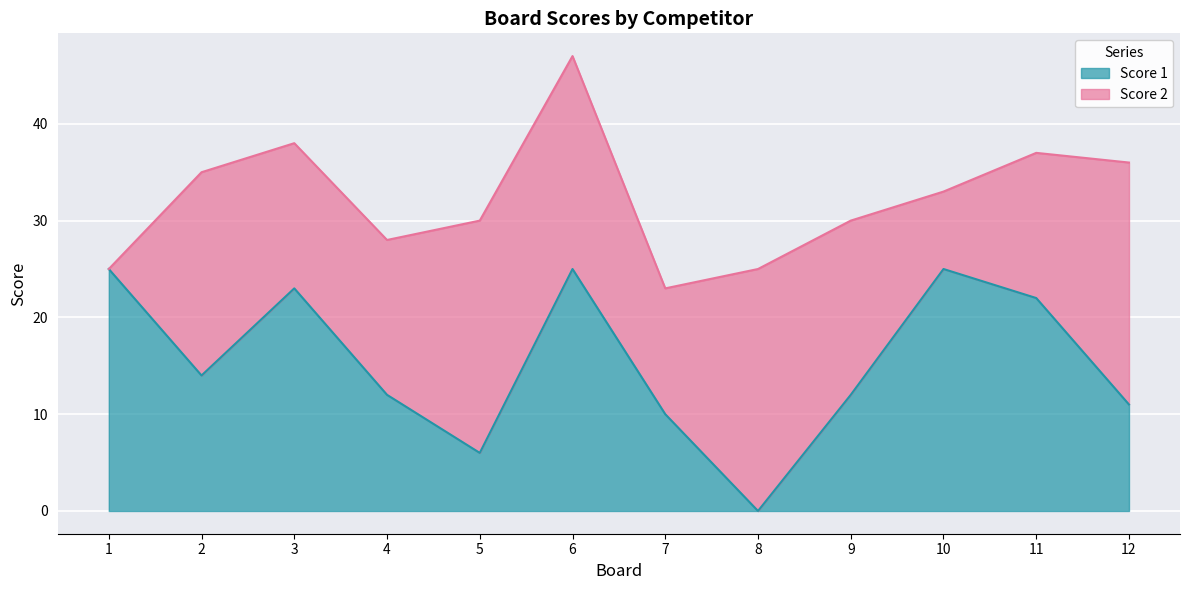

How many points are lower than both their immediate neighbors (excluding endpoints)?

3